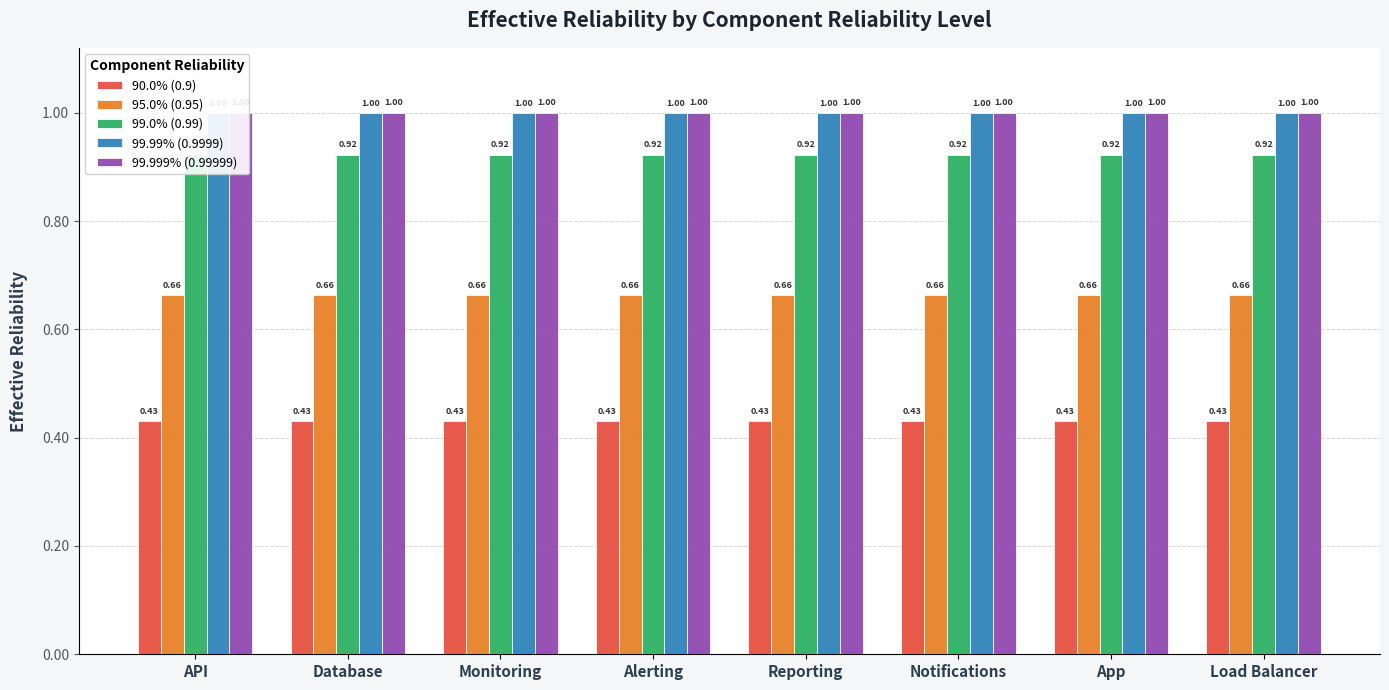

At which label is 95.0% (0.95) closest to 0?

API